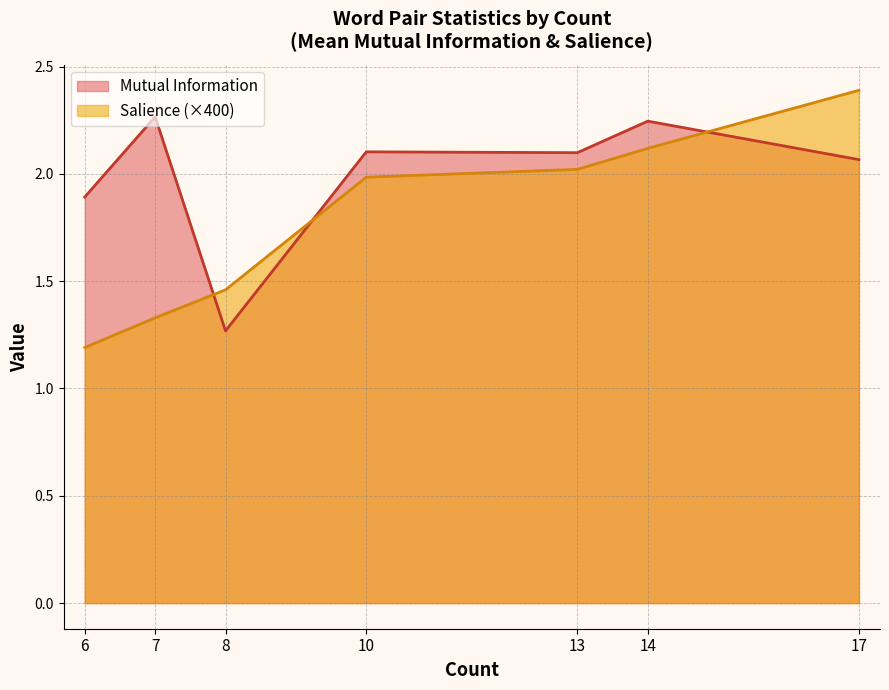

How many lines are shown in the chart?

2